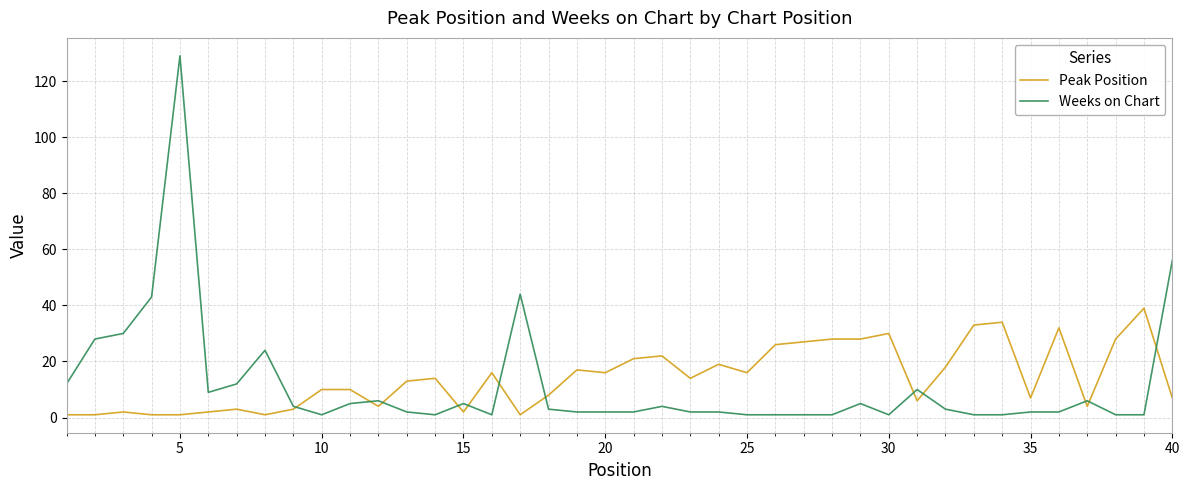

Which series has the widest spread of values?

Weeks on Chart